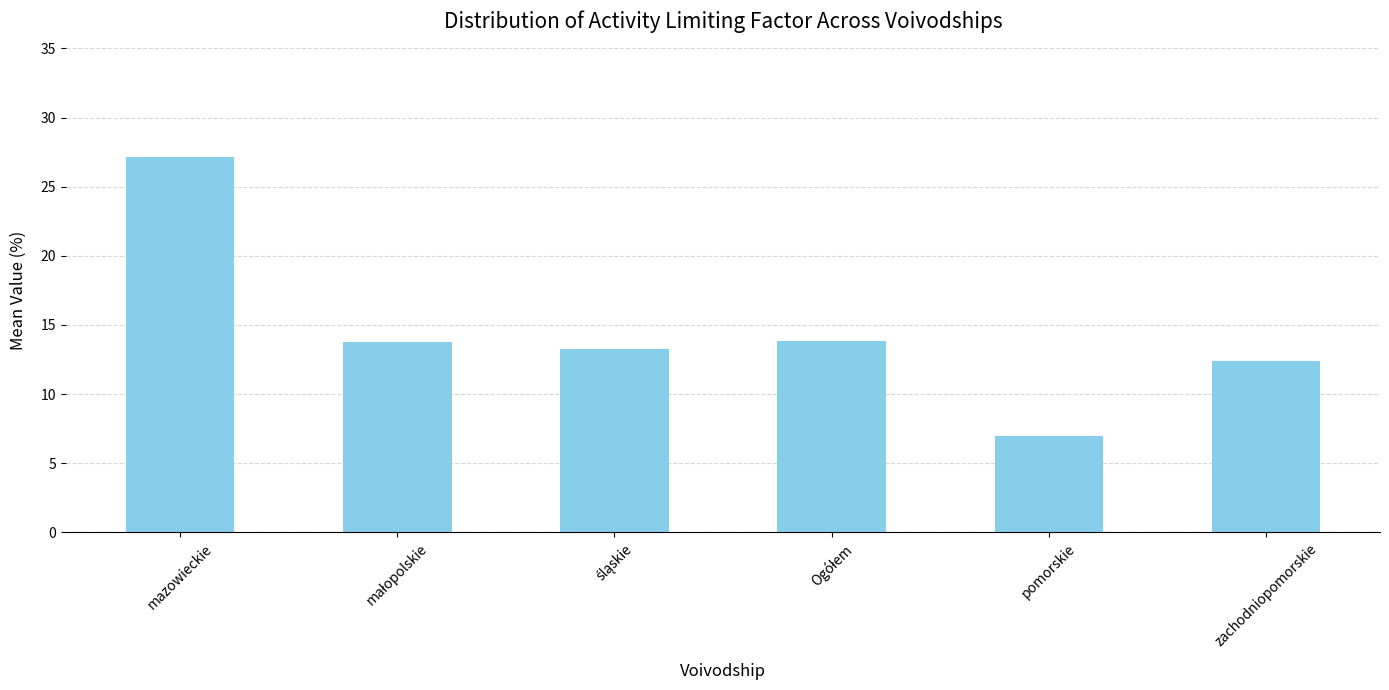

Approximately how many times larger is the value at zachodniopomorskie compared to mazowieckie?

0.5